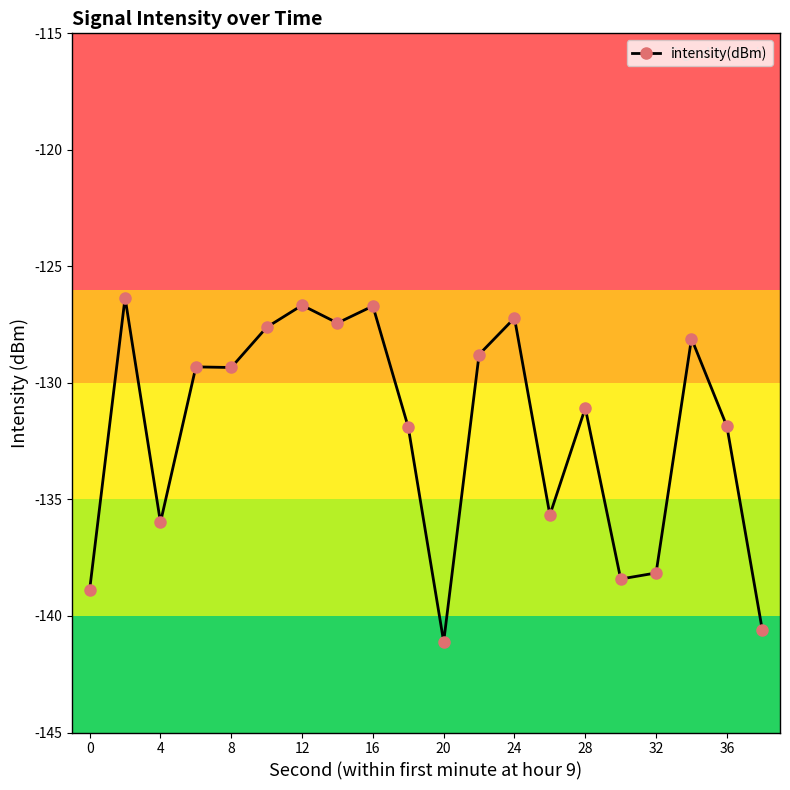

True or false: the data has more than 0 interior local peaks.

True